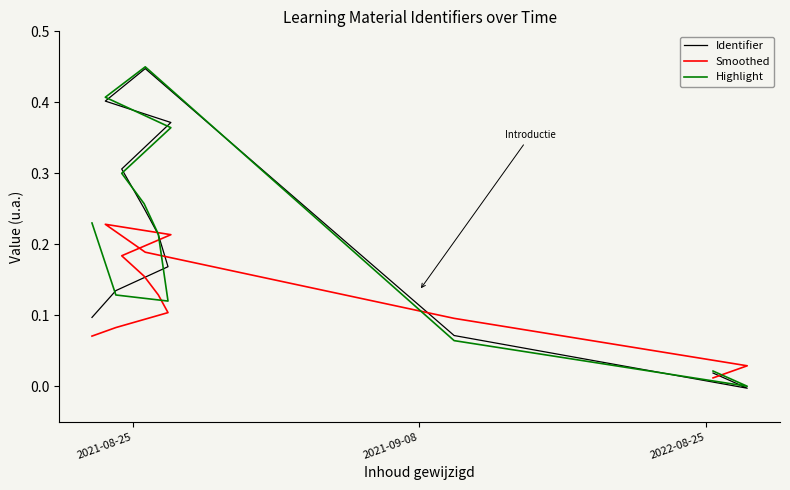

At which label does Identifier first exceed 0?

2021-08-25